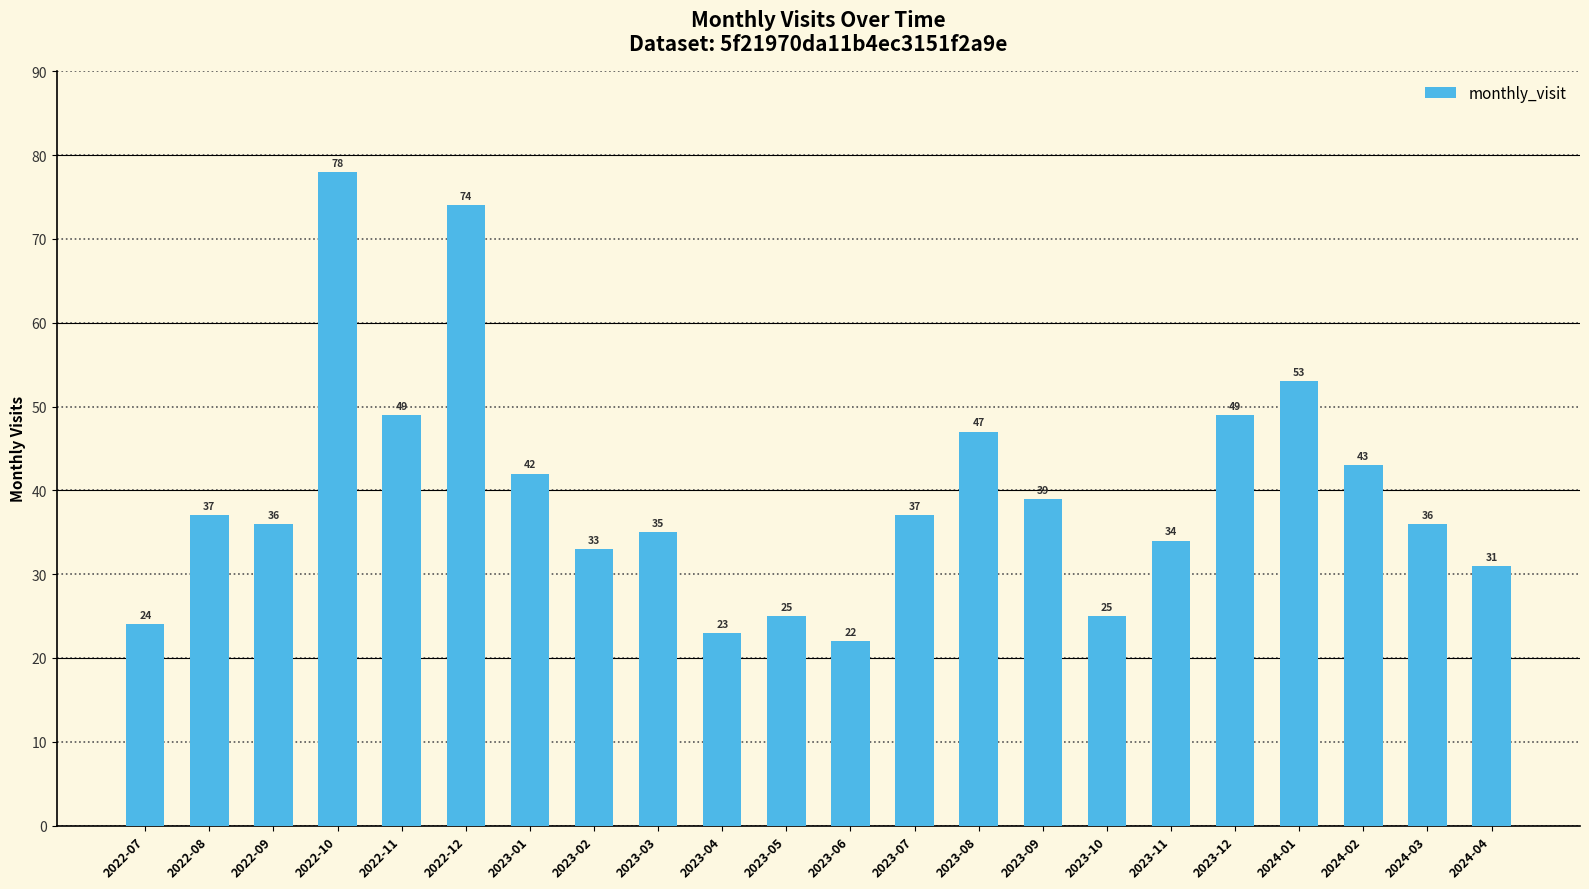

How many series are shown in this chart?

1